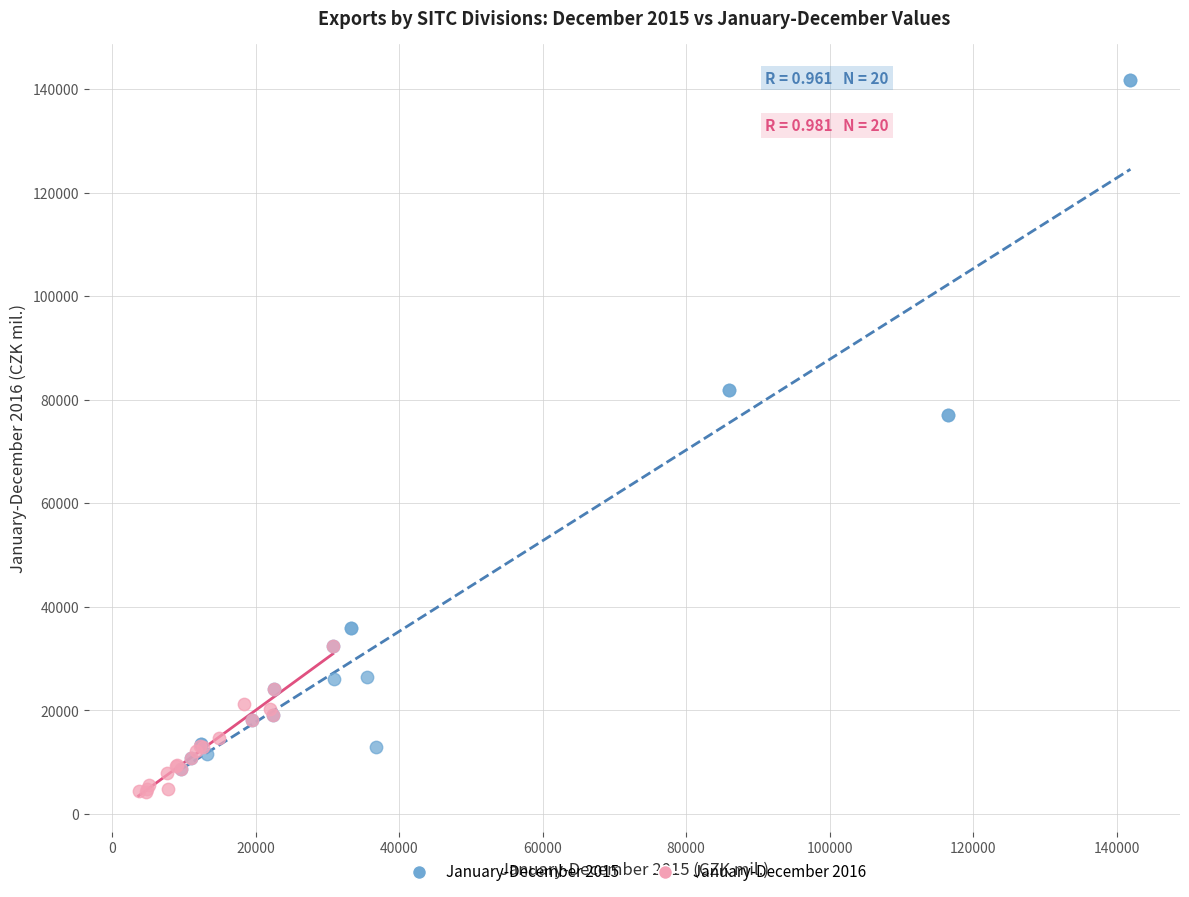

Which series contains the highest Y value?

January-December 2015